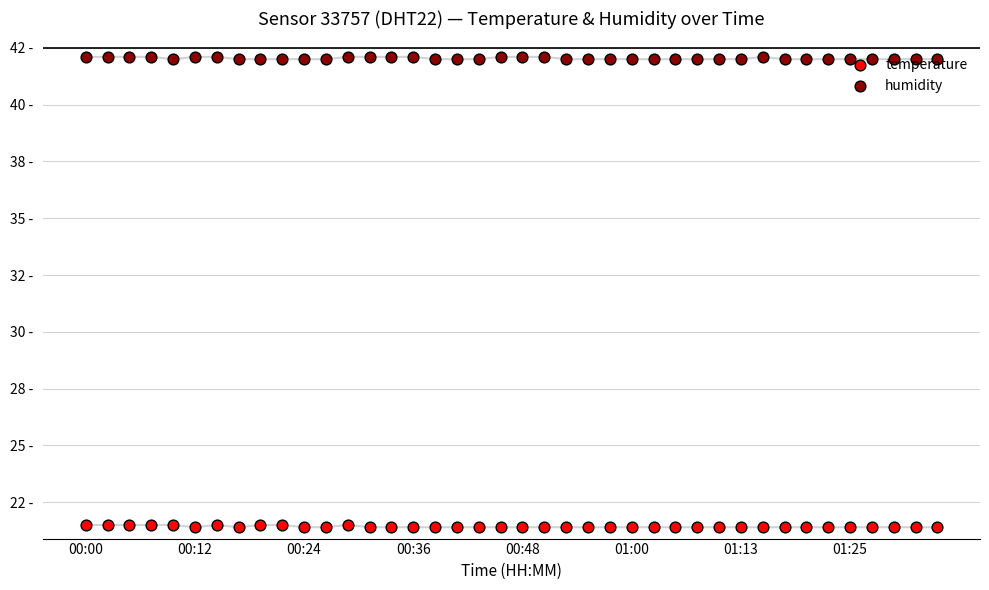

At which category is the sum across all series the highest?

00:00